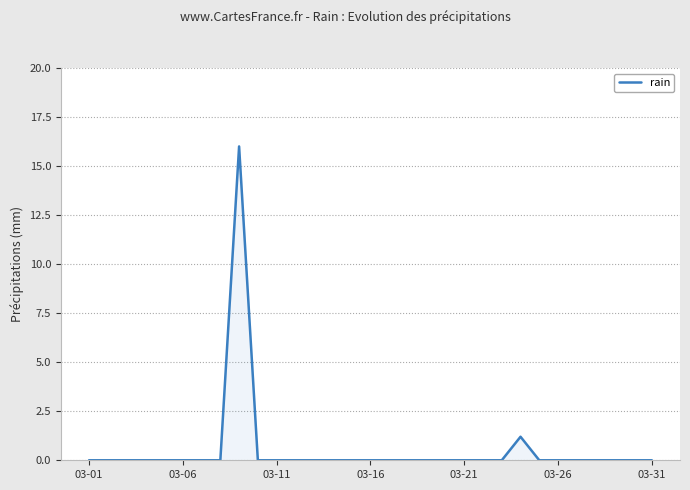

What is the greatest value displayed?

16.0